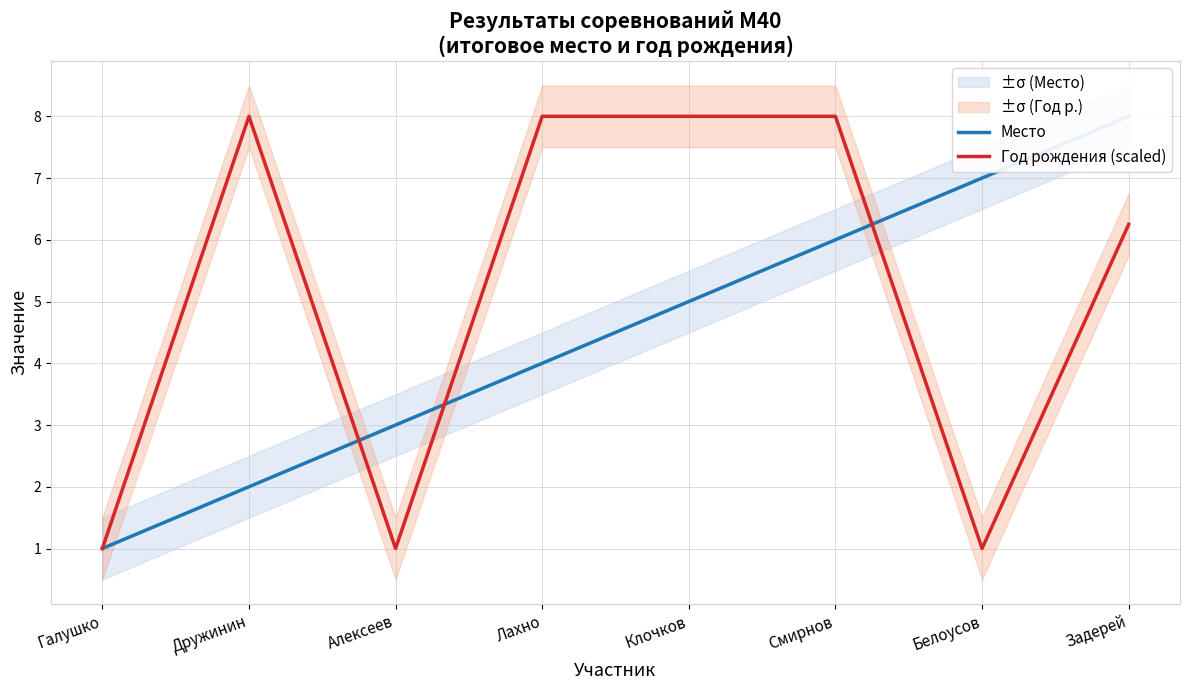

True or false: Год рождения (scaled) has a value of 8.0 at Дружинин.

True